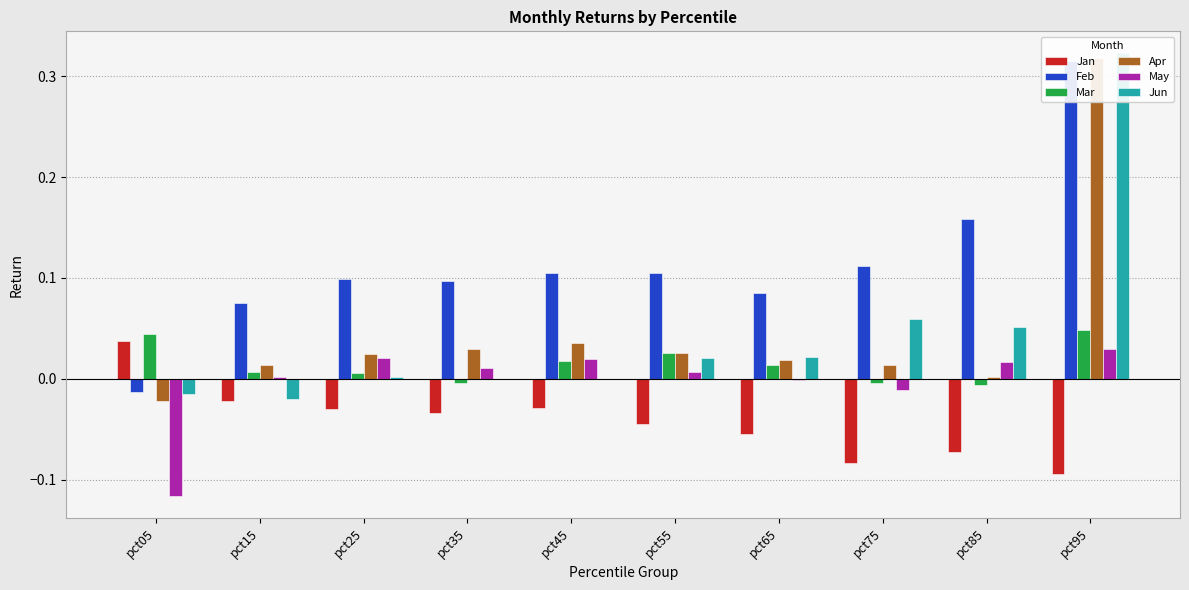

List the labels in order of Mar value, smallest first.

pct85, pct35, pct75, pct25, pct15, pct65, pct45, pct55, pct05, pct95